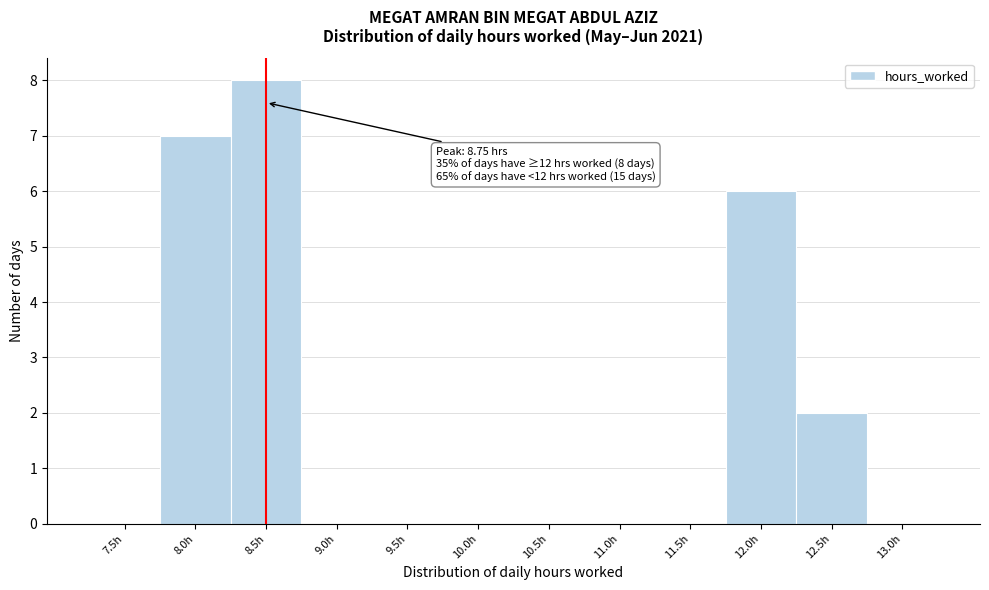

Reading left to right, list all the values displayed in this chart.

7.5h=0	8.0h=7	8.5h=8	9.0h=0	9.5h=0	10.0h=0	10.5h=0	11.0h=0	11.5h=0	12.0h=6	12.5h=2	13.0h=0